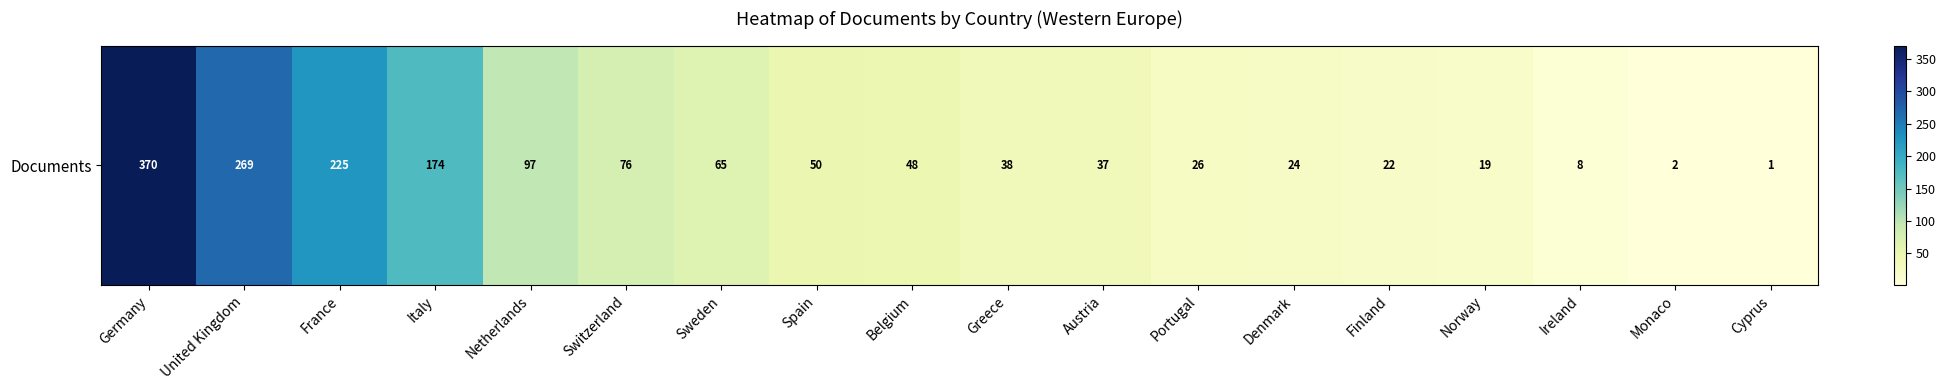

Reading left to right, what are all the values shown in this chart?

370	269	225	174	97	76	65	50	48	38	37	26	24	22	19	8	2	1